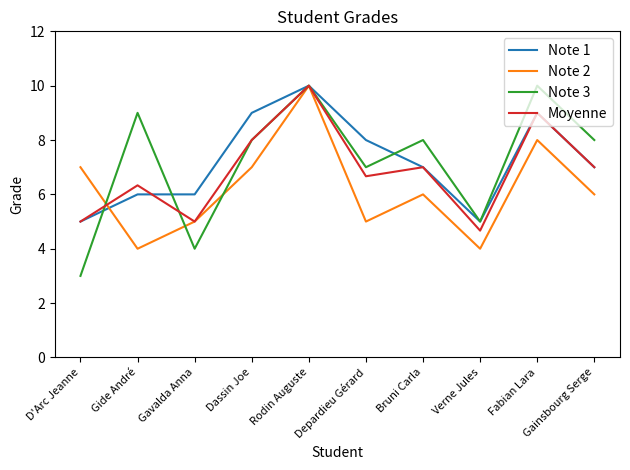

Read the Note 2 value at Fabian Lara.

8.0